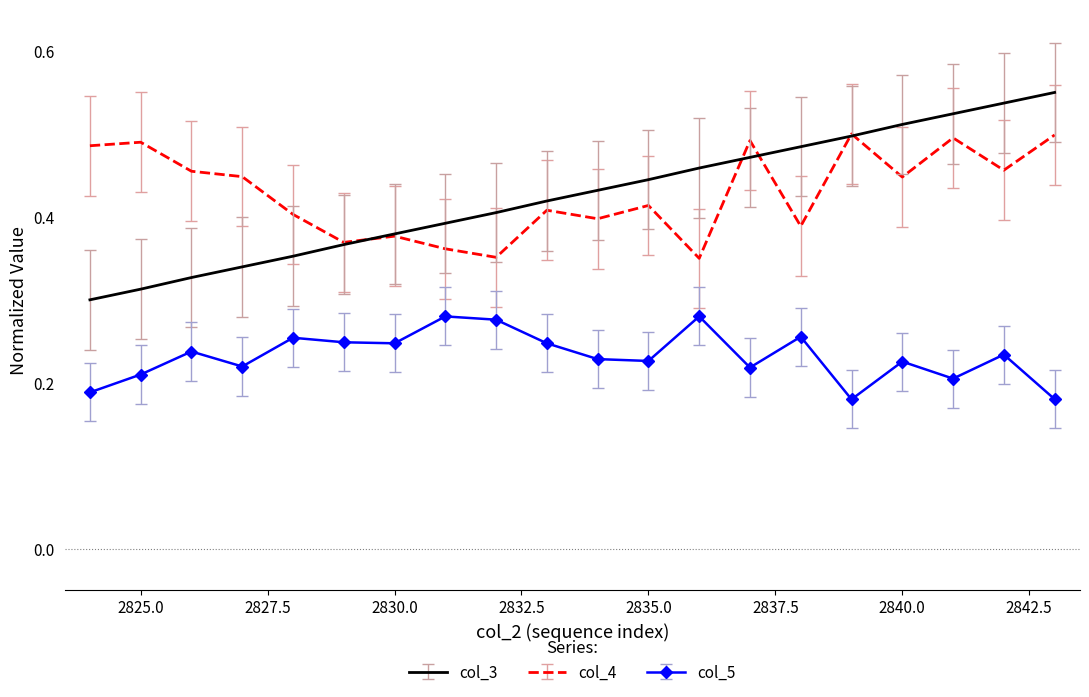

True or false: col_3 and col_4 intersect in this chart.

True